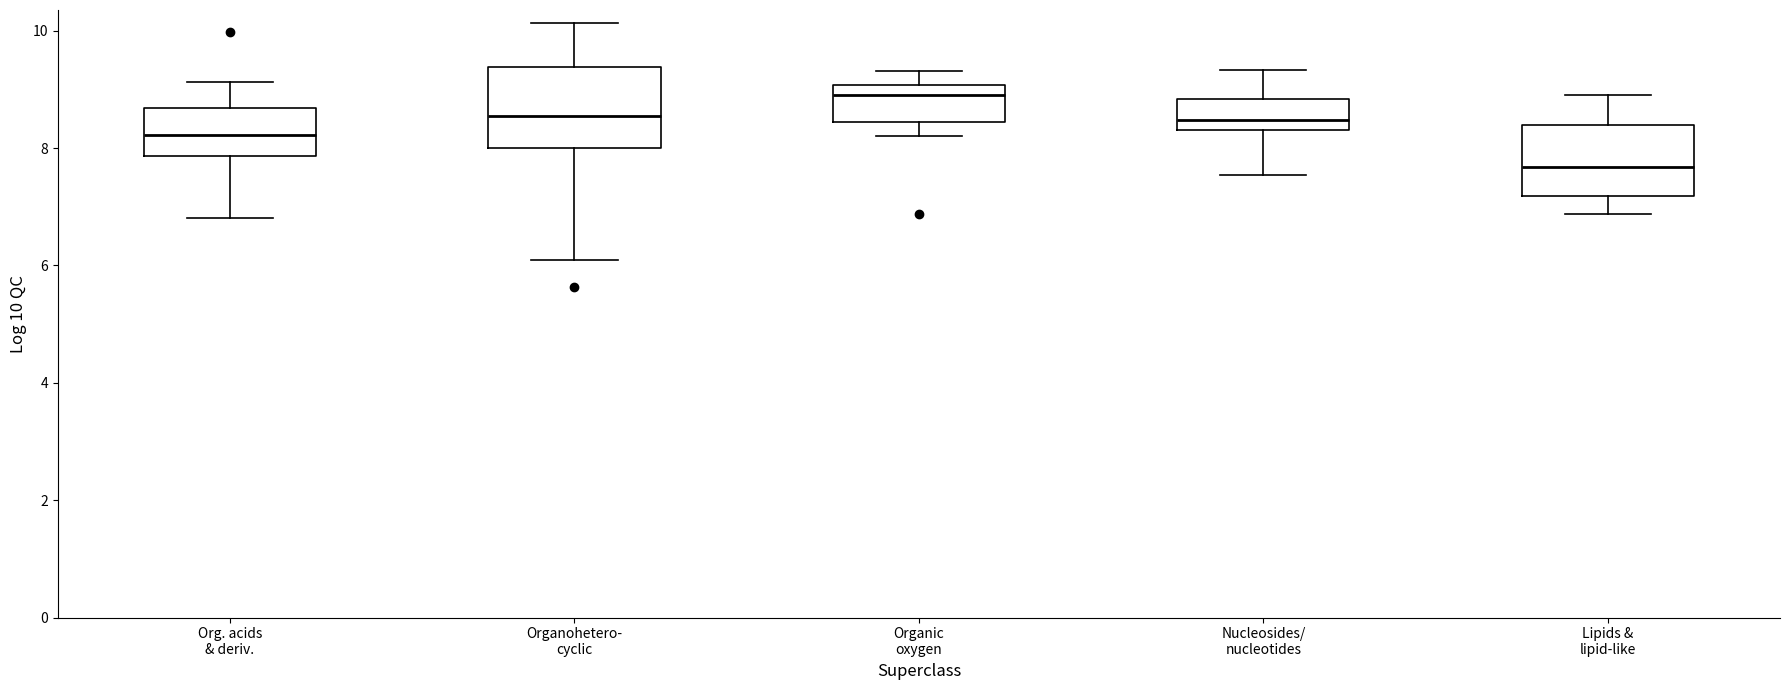

Where is the lower edge of the box for Nucleosides/ nucleotides on the y-axis? The values are not printed on the chart, so give them approximately, as read against the axis.

8.4